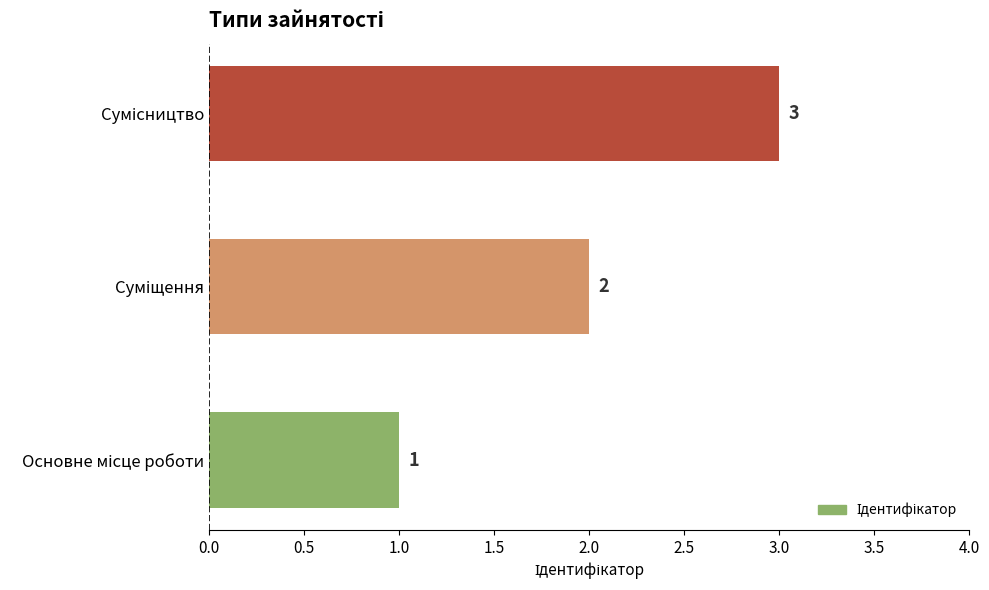

What is the sum of all values?

6